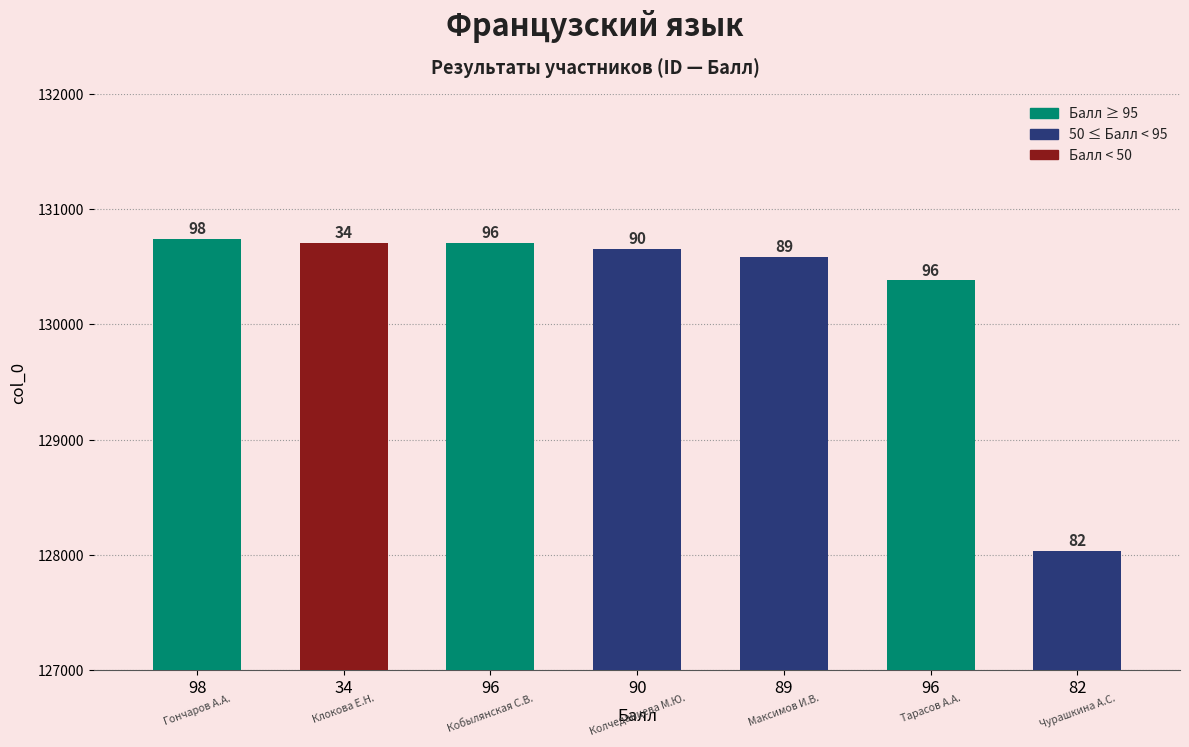

What value does the data have at 90, to the nearest 50?

130650